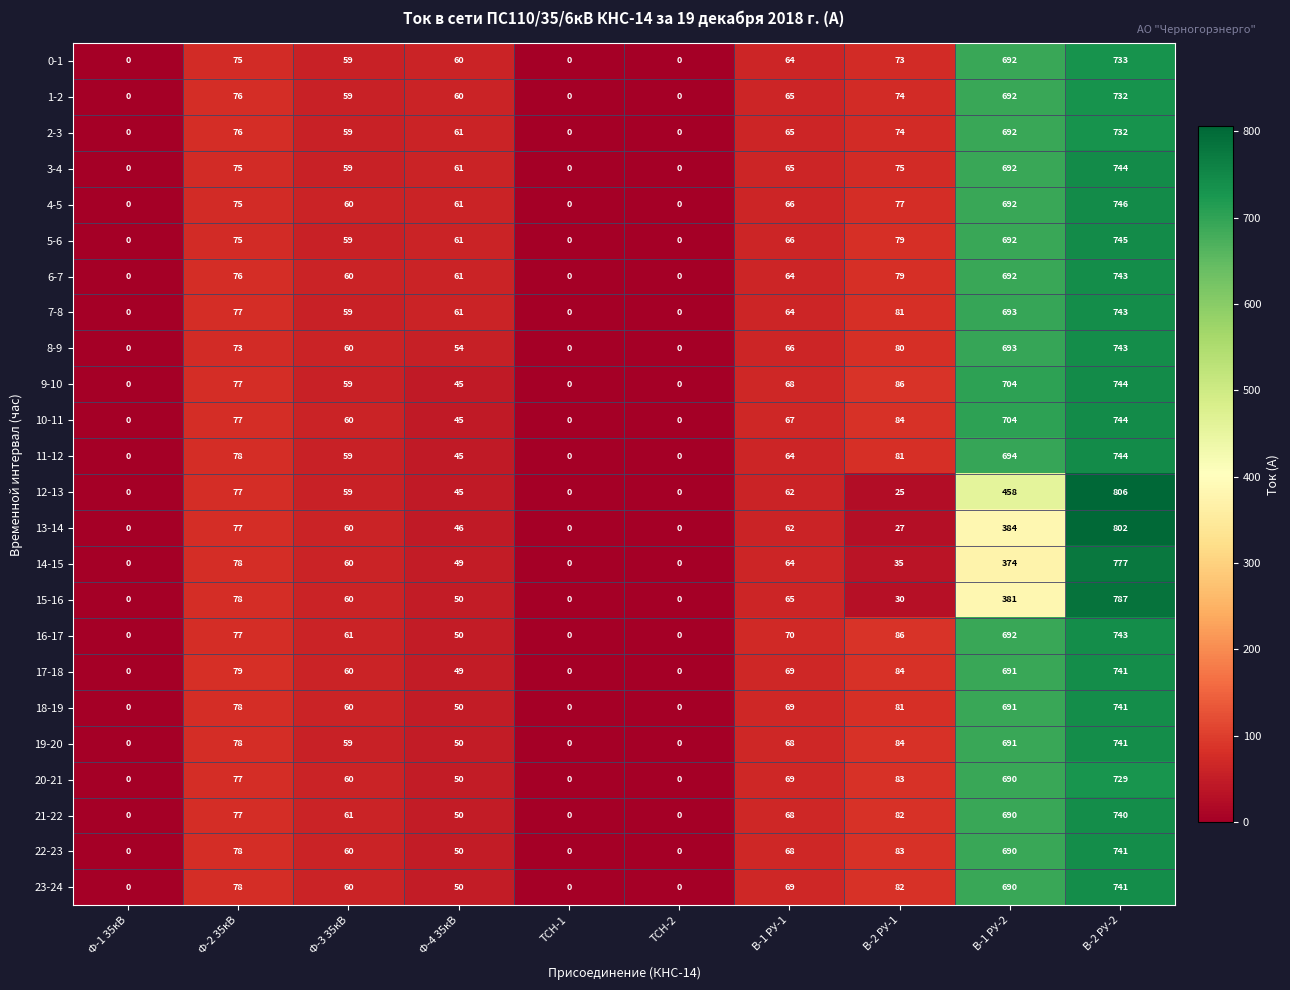

What is the sum of all 0-1 values?

1756